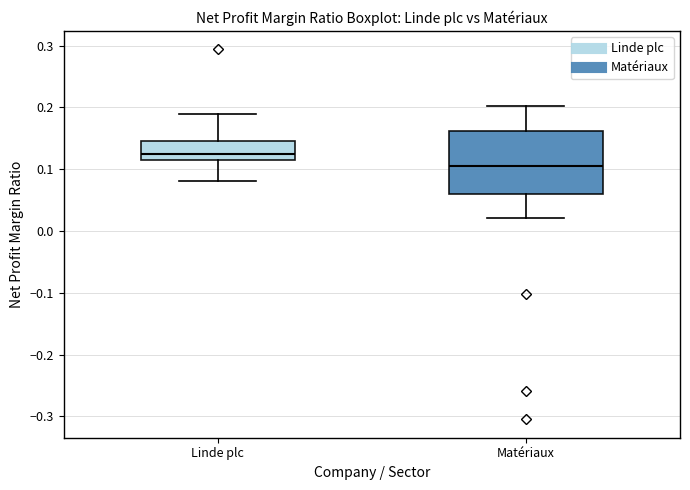

Where is the upper edge of the box for Matériaux on the y-axis? The values are not printed on the chart, so give them approximately, as read against the axis.

0.16